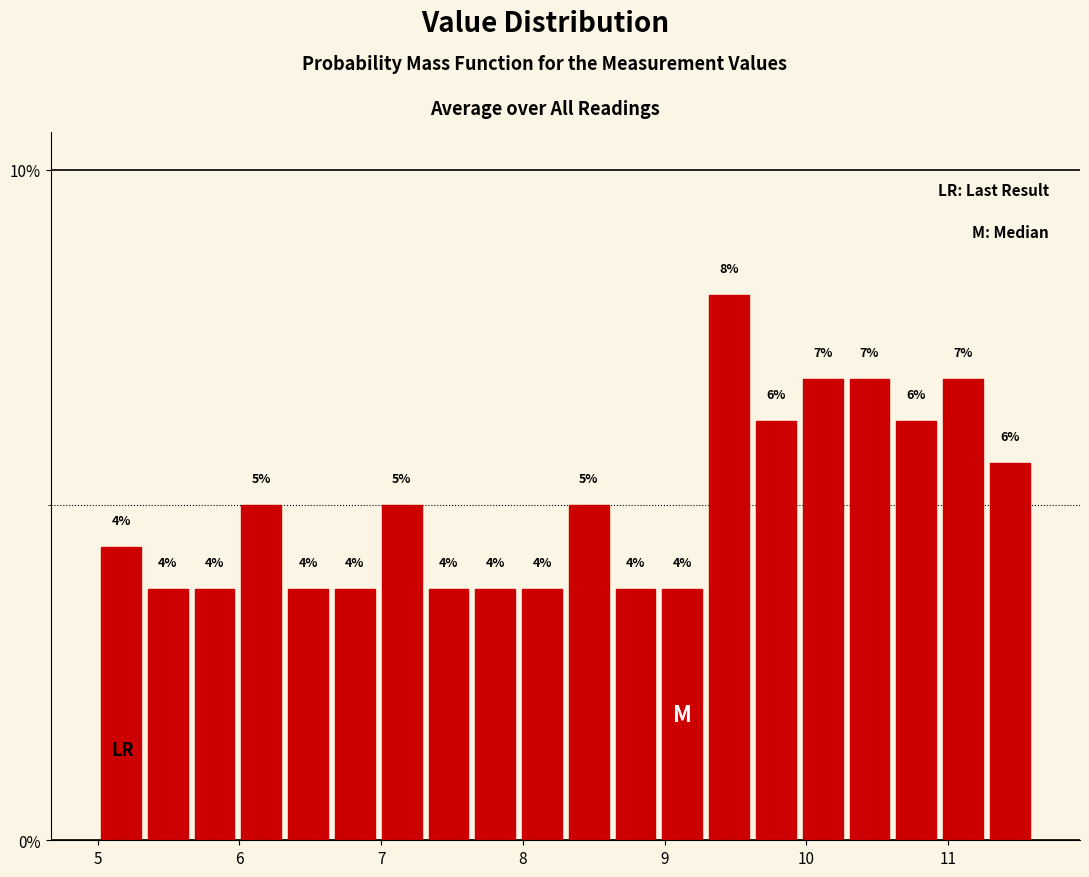

Around what value on the x-axis is the tallest bar? Give the approximate position of its centre, as read against the axis.

9.5